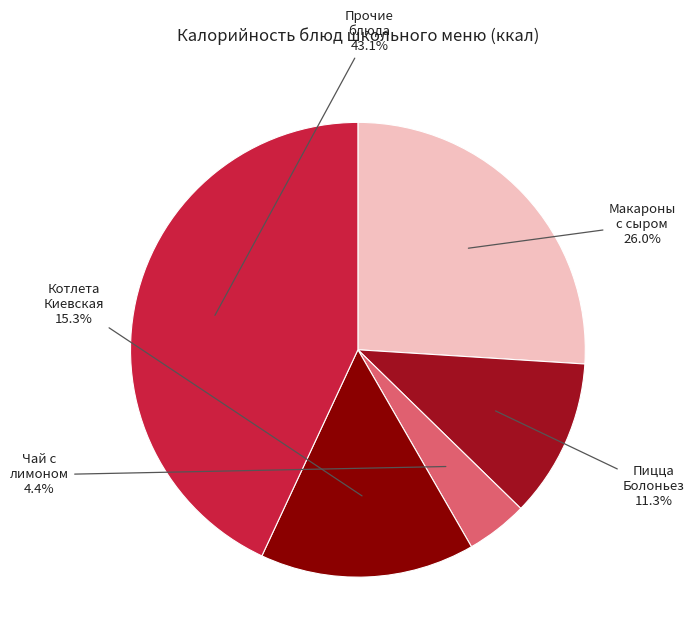

Is there a majority slice in this chart?

No